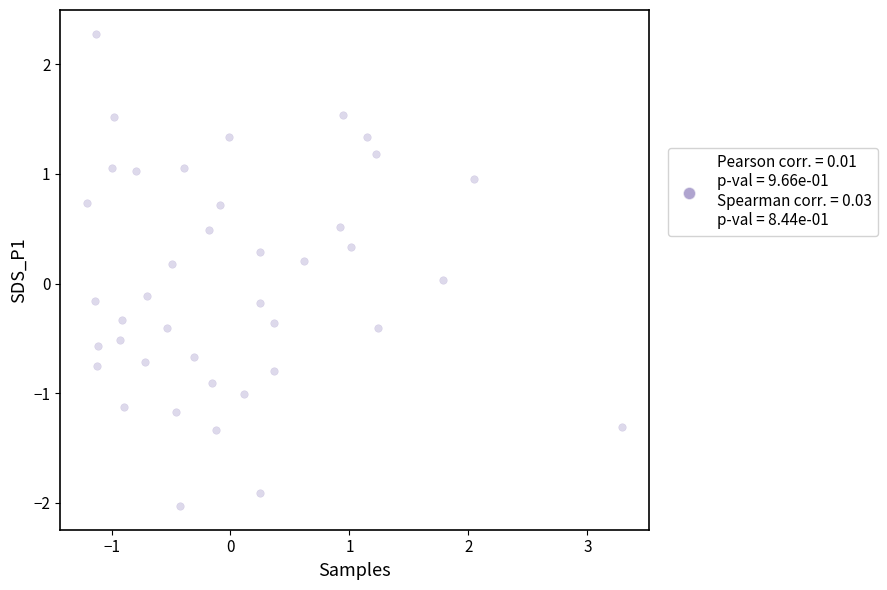

What is the range of X values (max minus min)?

4.5